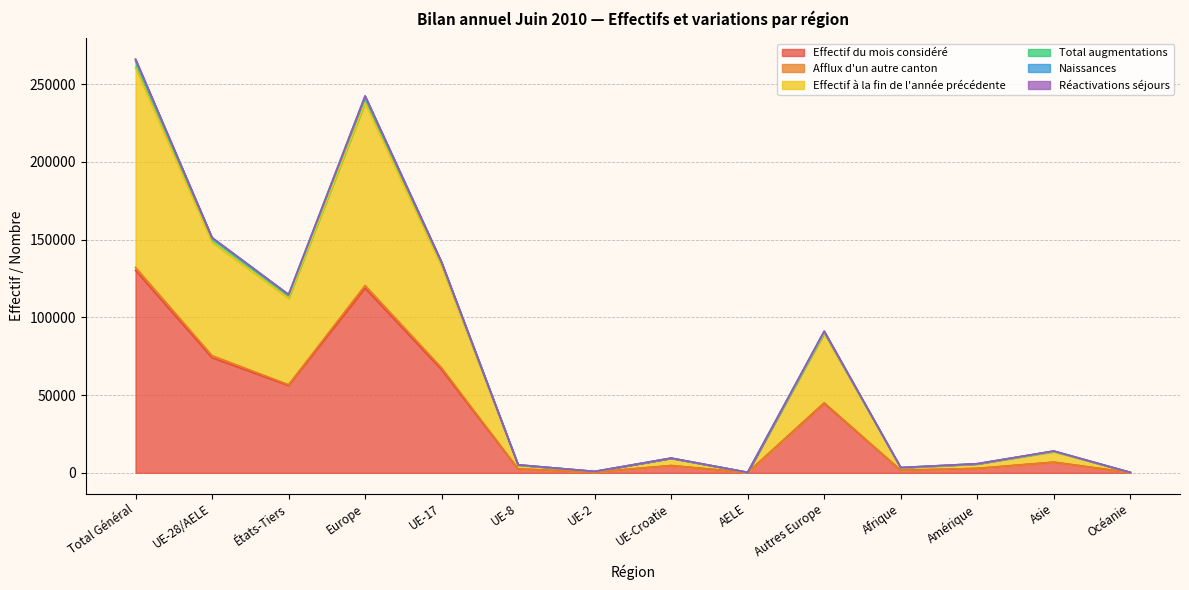

How many data points in Total augmentations are less than 6900?

7